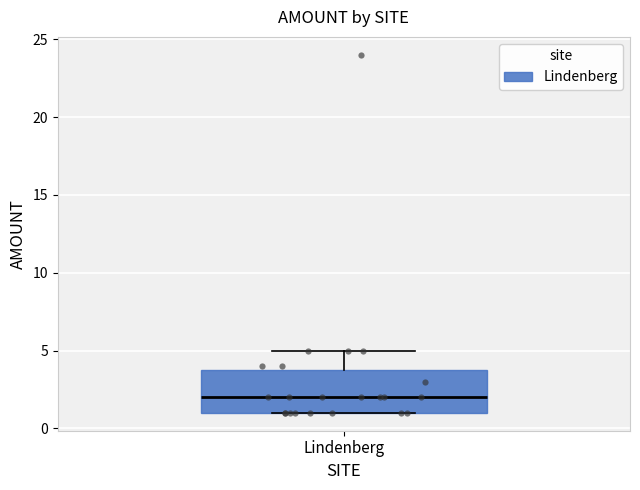

Transcribe this box plot: give where the median line is, the range the box spans, and where the two whiskers end, as read against the y-axis. The values are not printed on the chart, so give them approximately, as read against the axis.

median 2, box 1 to 4, whiskers 1 to 5